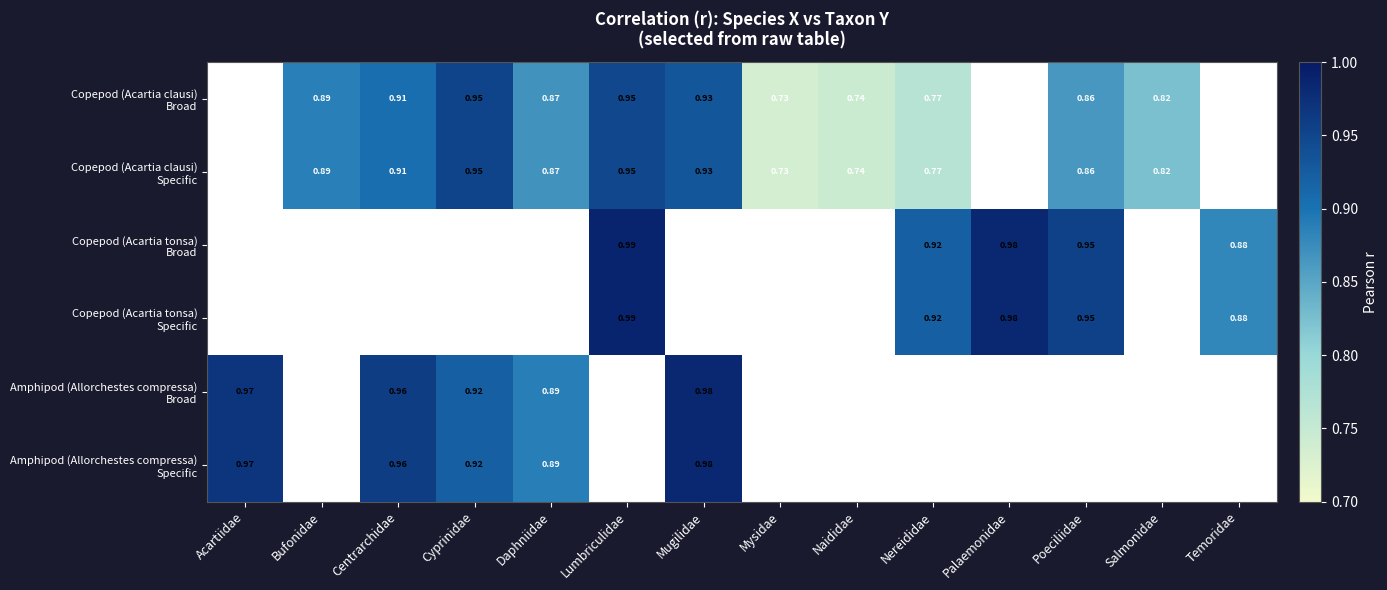

Is the value of Copepod (Acartia tonsa) Broad at Poeciliidae greater than the value of Copepod (Acartia clausi) Broad at Lumbriculidae?

Yes